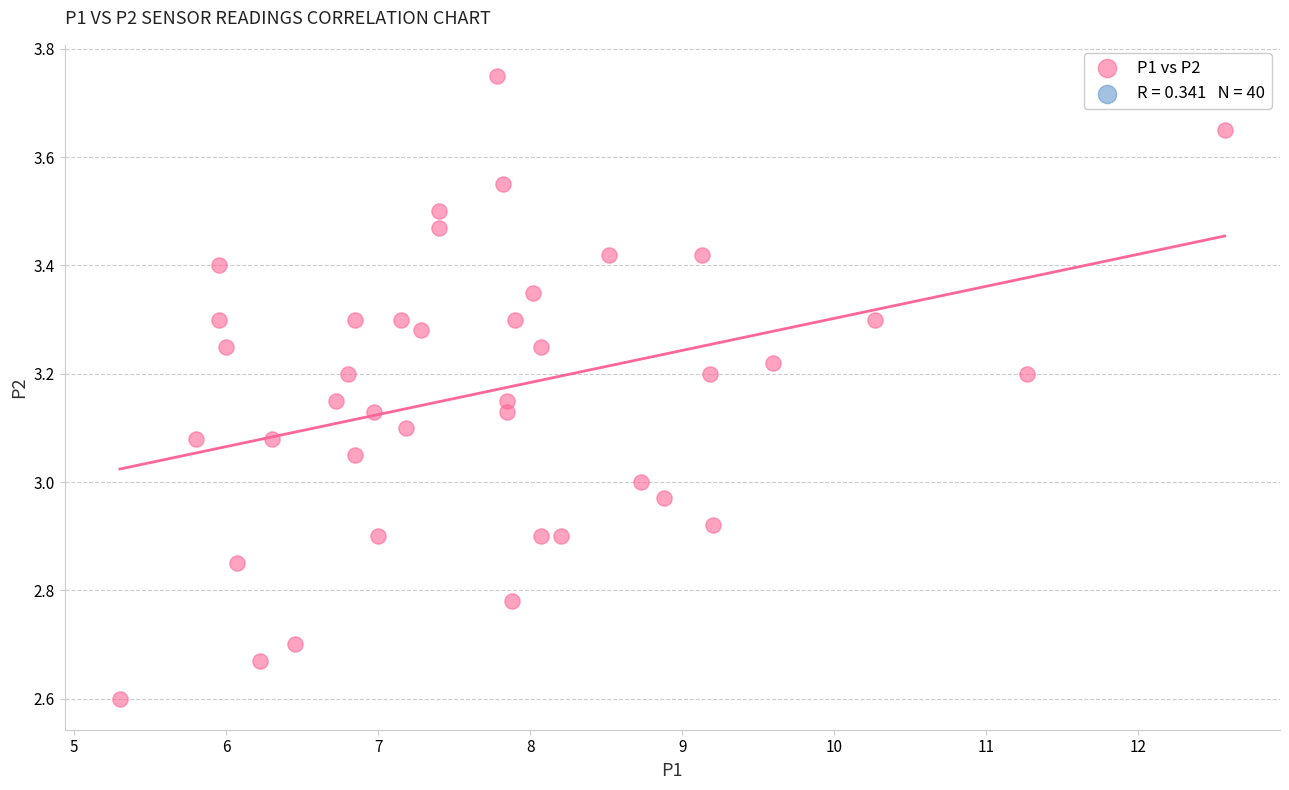

What is the range of X values (max minus min)?

7.3